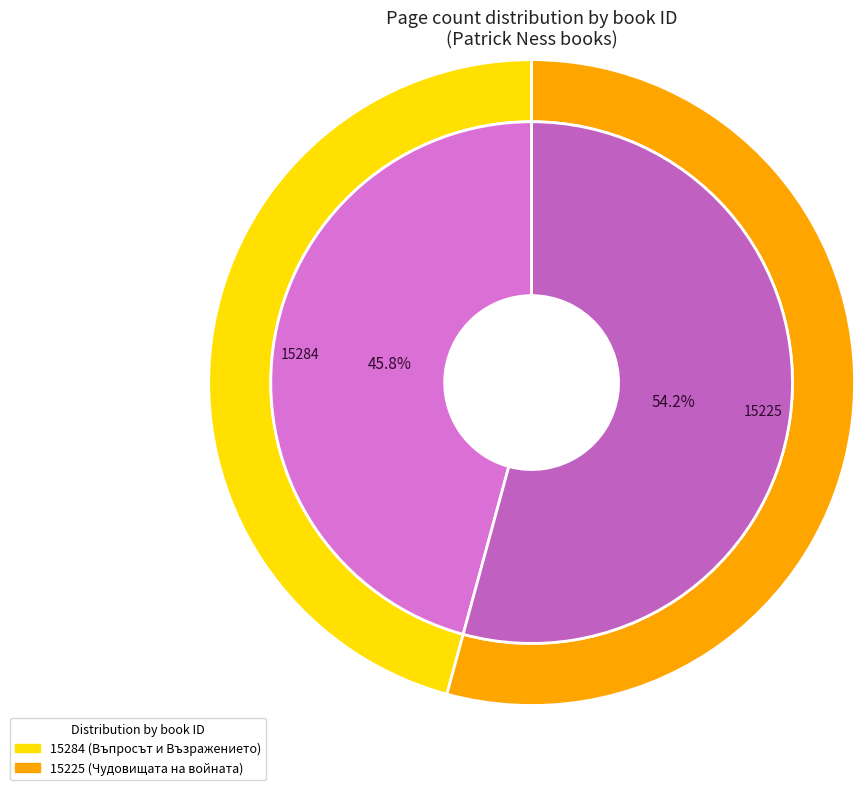

True or false: 15284 accounts for 60% of the total.

False